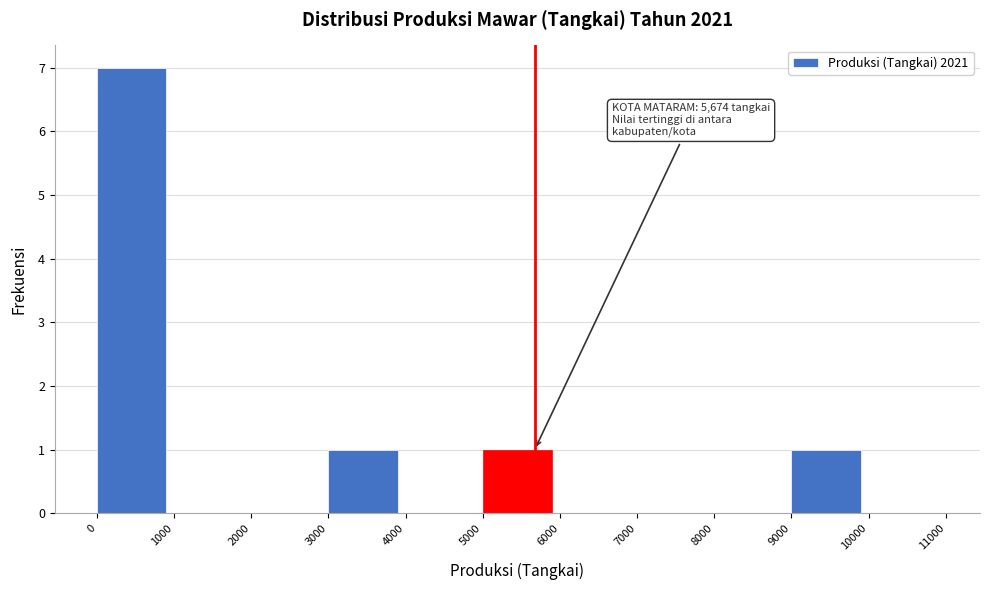

Which range on the x-axis has the tallest bar?

0 to 1000